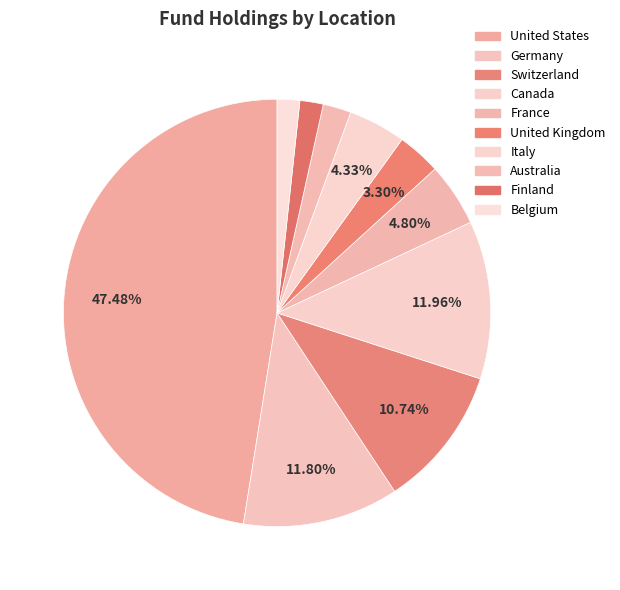

What percentage is the United Kingdom slice, to the nearest percent?

3%